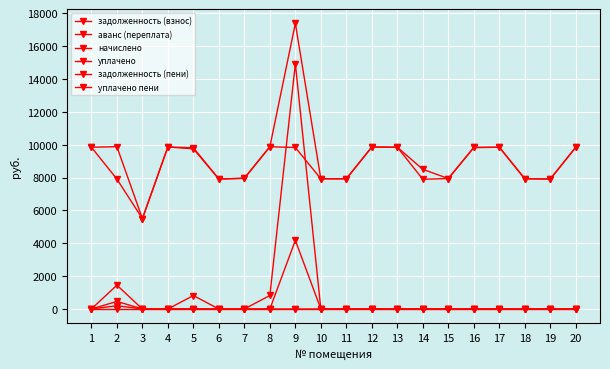

Between 5 and 1, which is larger?

5